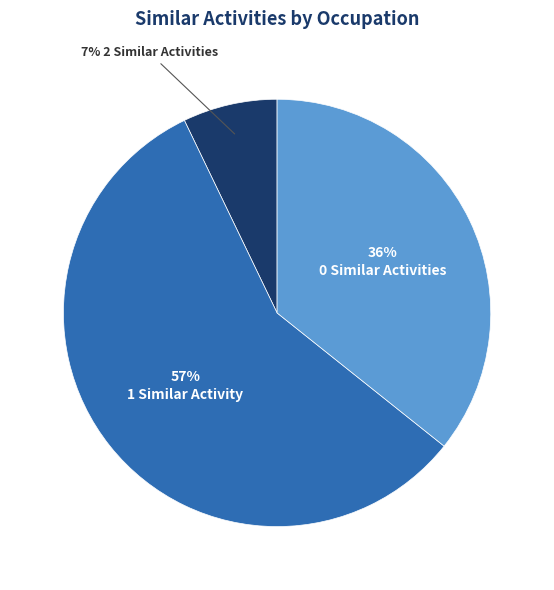

Is there a majority slice in this chart?

Yes